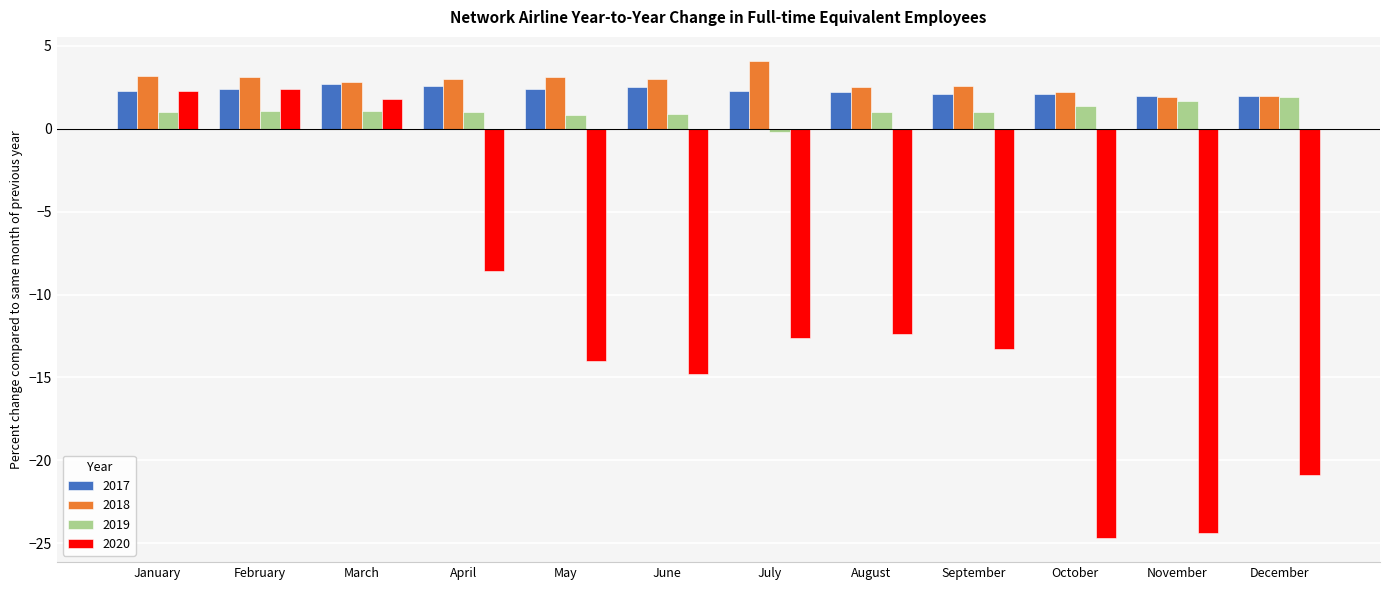

What is the sum of the 2019 values at May and June?

1.7